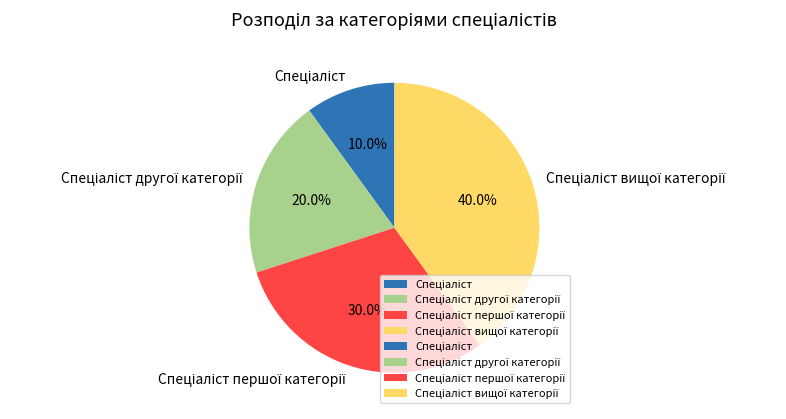

Does any single category account for the majority?

No